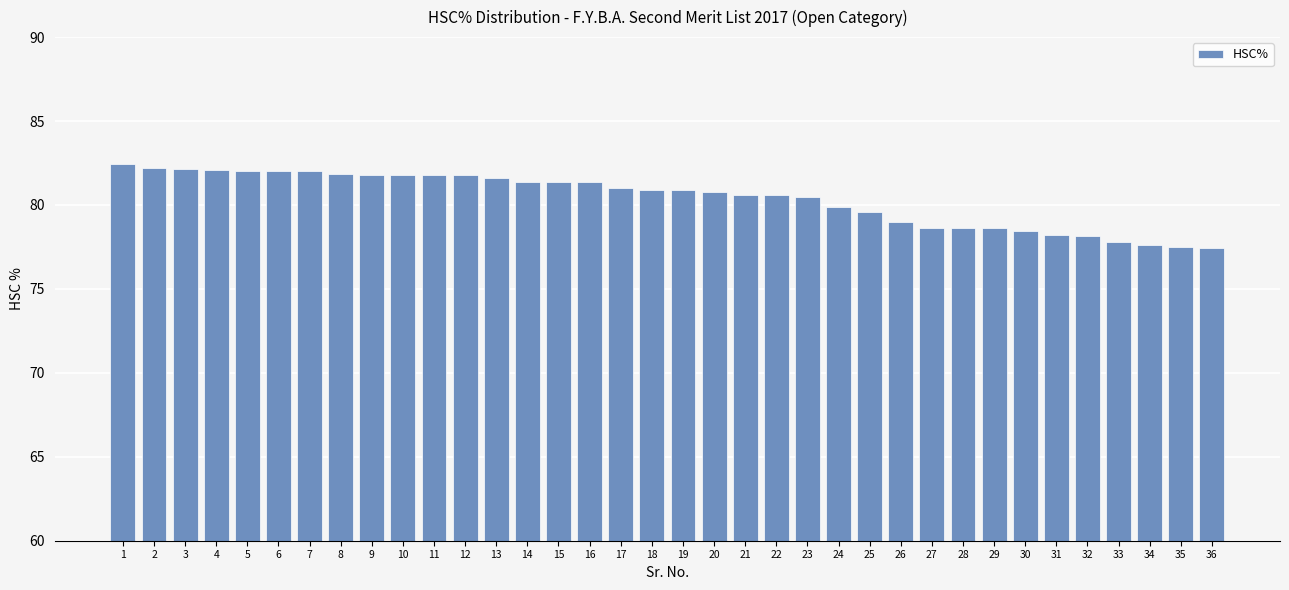

At which category does the chart reach its peak across all series?

1